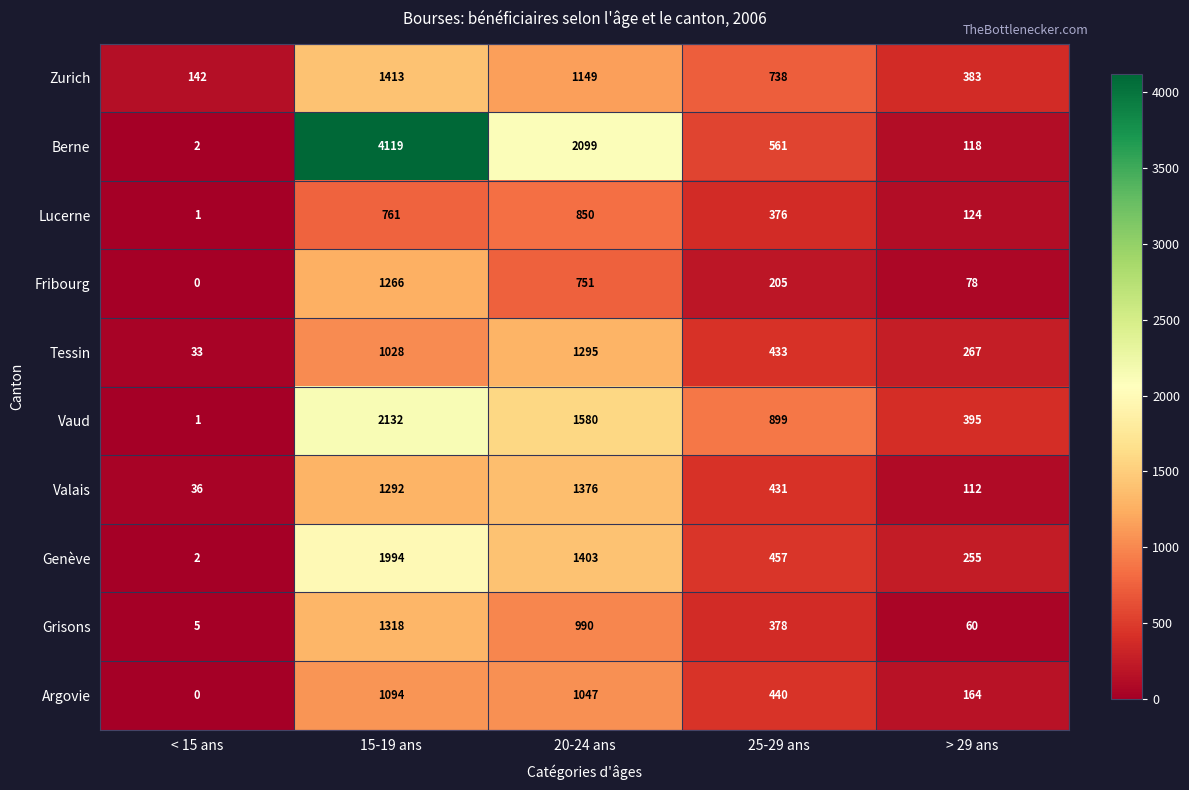

Is it true that Genève equals 2 at < 15 ans?

True